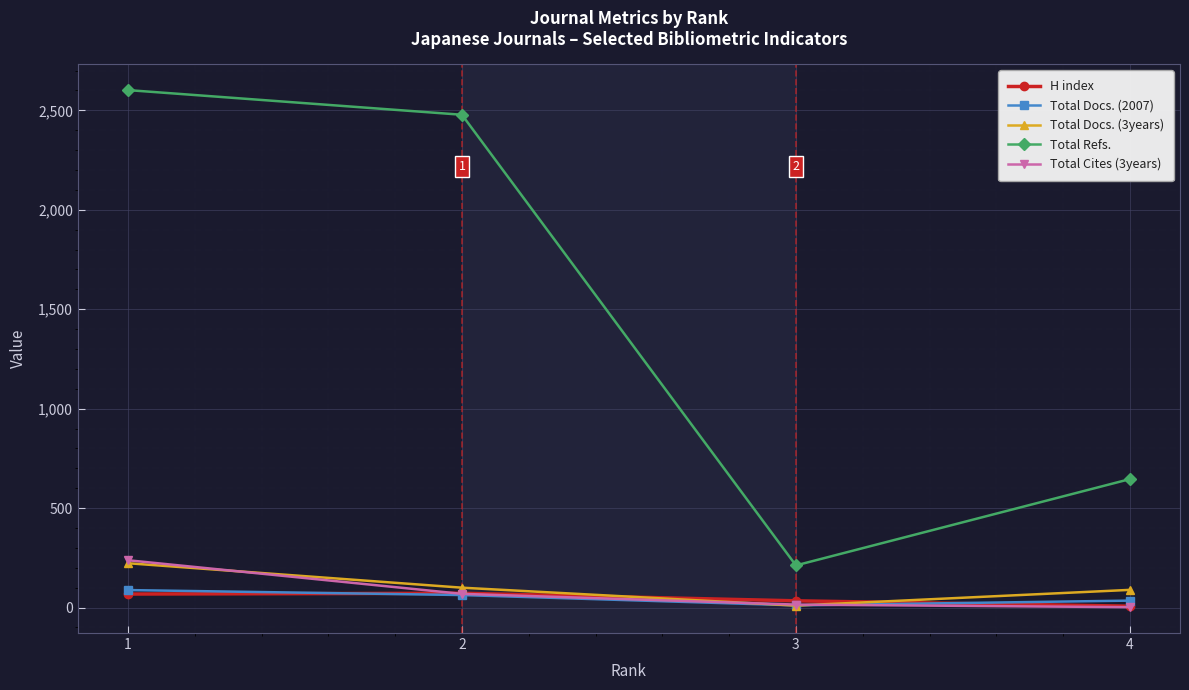

Which label corresponds to the largest value in the chart?

1